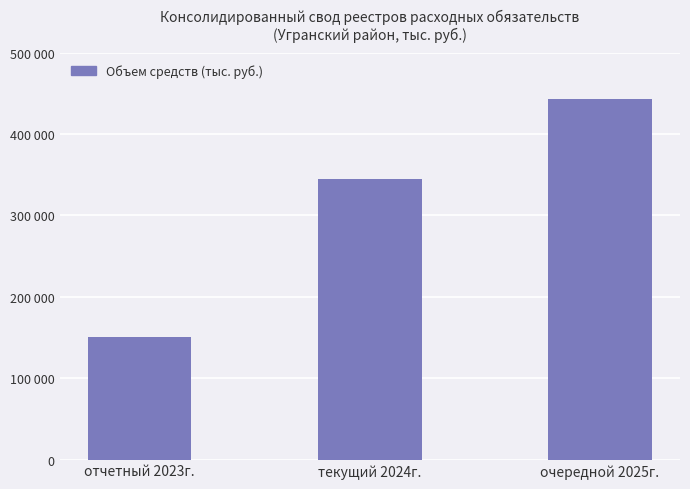

What is the ratio of the value at отчетный 2023г. to the value at очередной 2025г.?

0.3